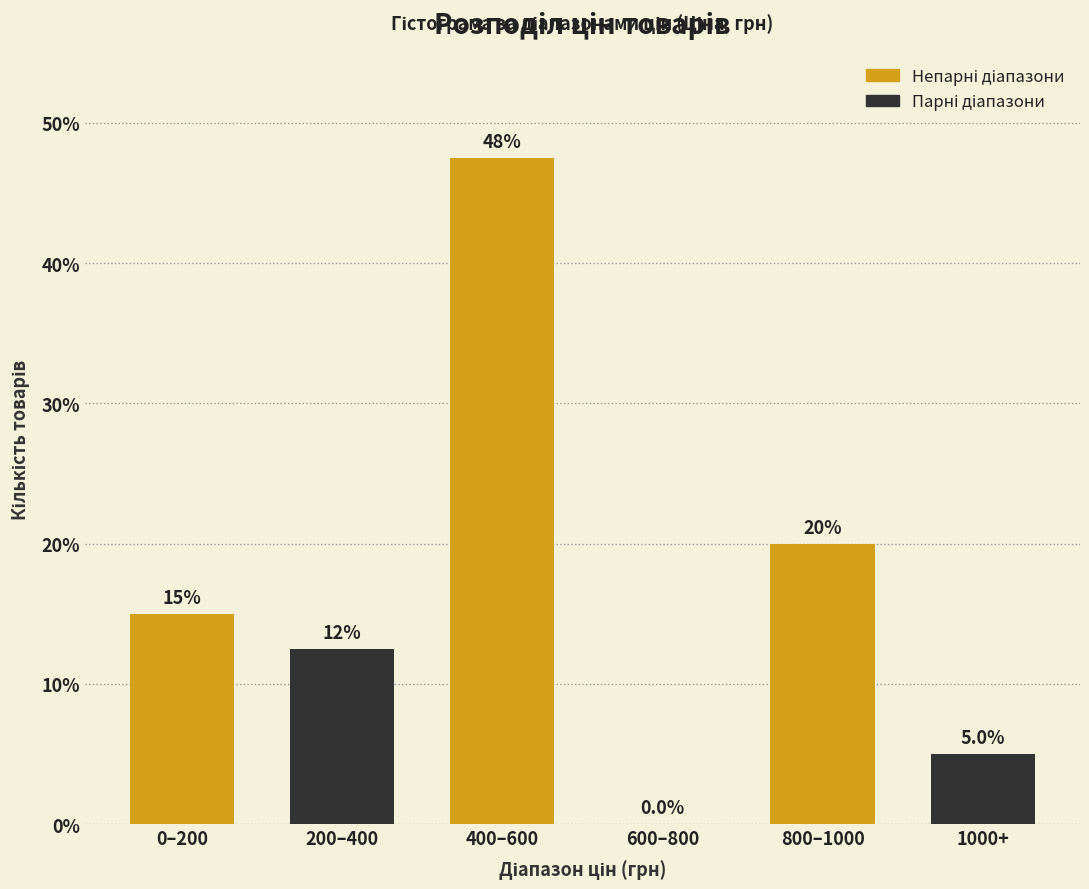

Reading right to left, what are all the values shown in this chart?

1000+=5.0	800–1000=20.0	600–800=0.0	400–600=47.5	200–400=12.5	0–200=15.0